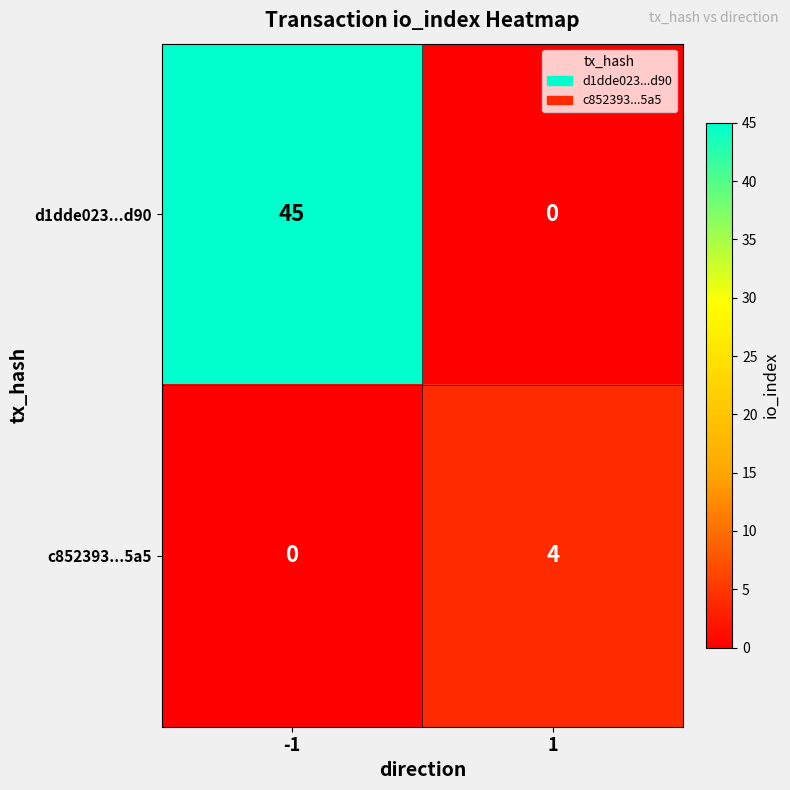

What is the sum of the c852393...5a5 values at 1 and -1?

4